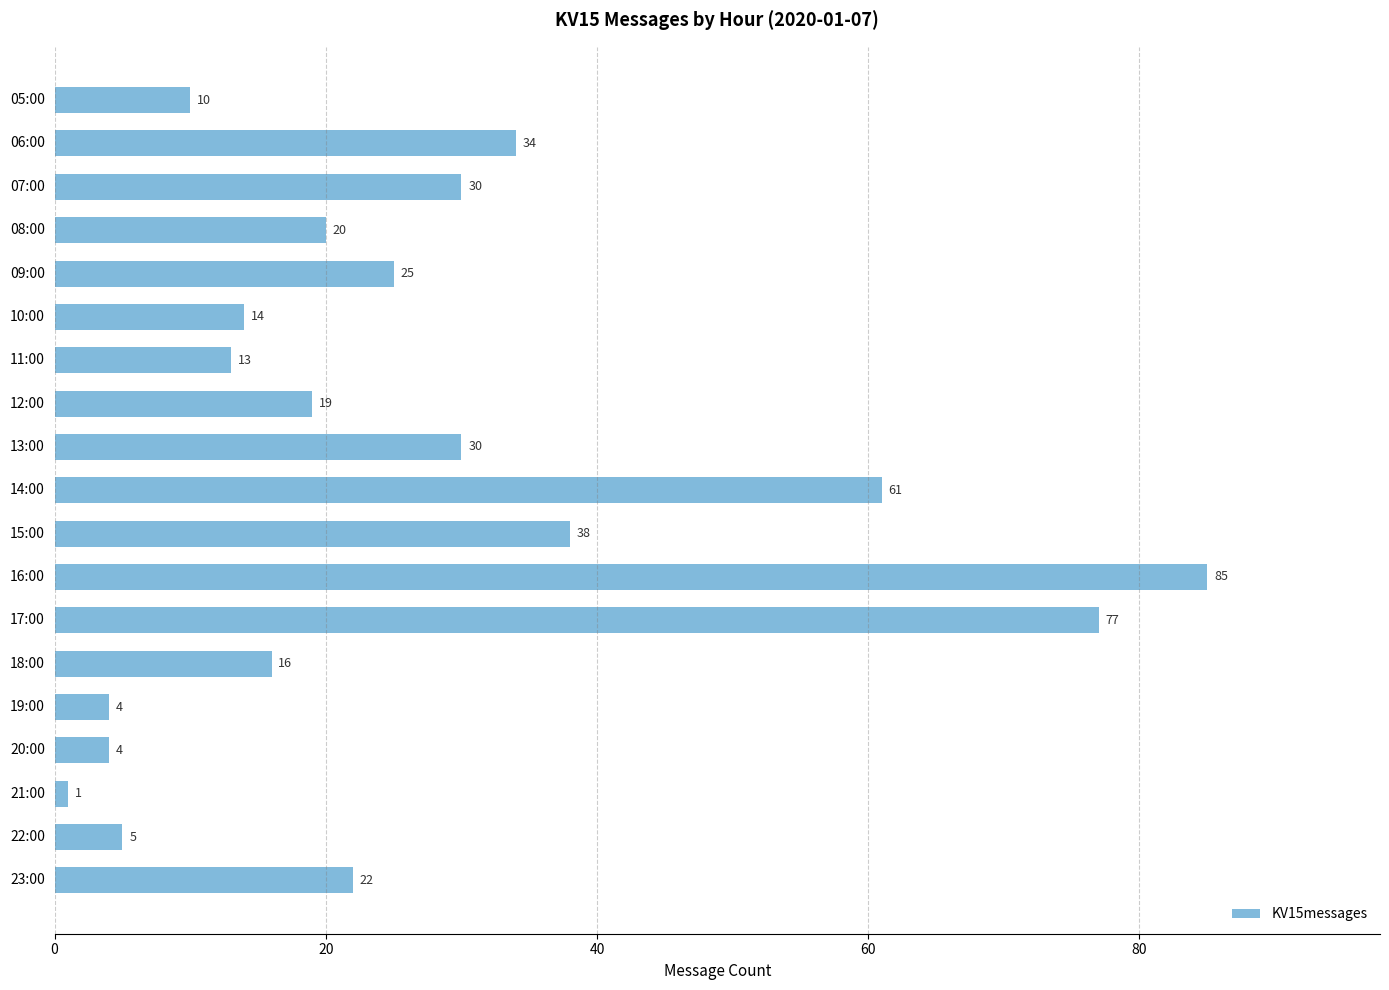

What position from the bottom is 07:00?

17